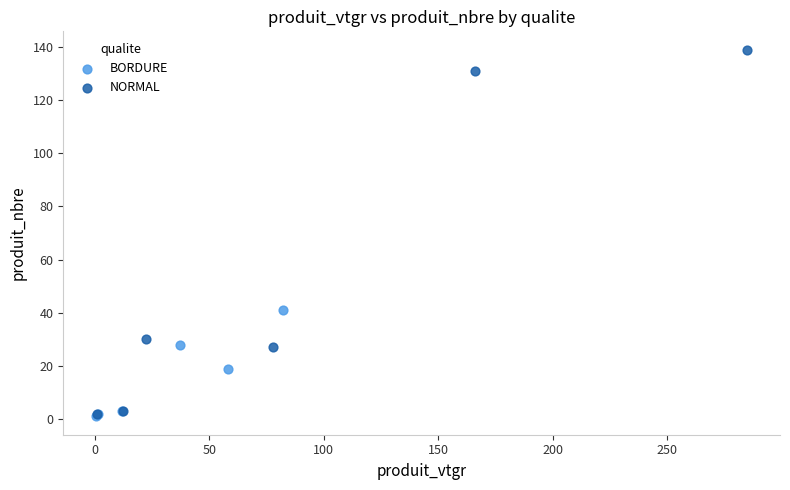

Which series has the widest spread of Y values?

NORMAL